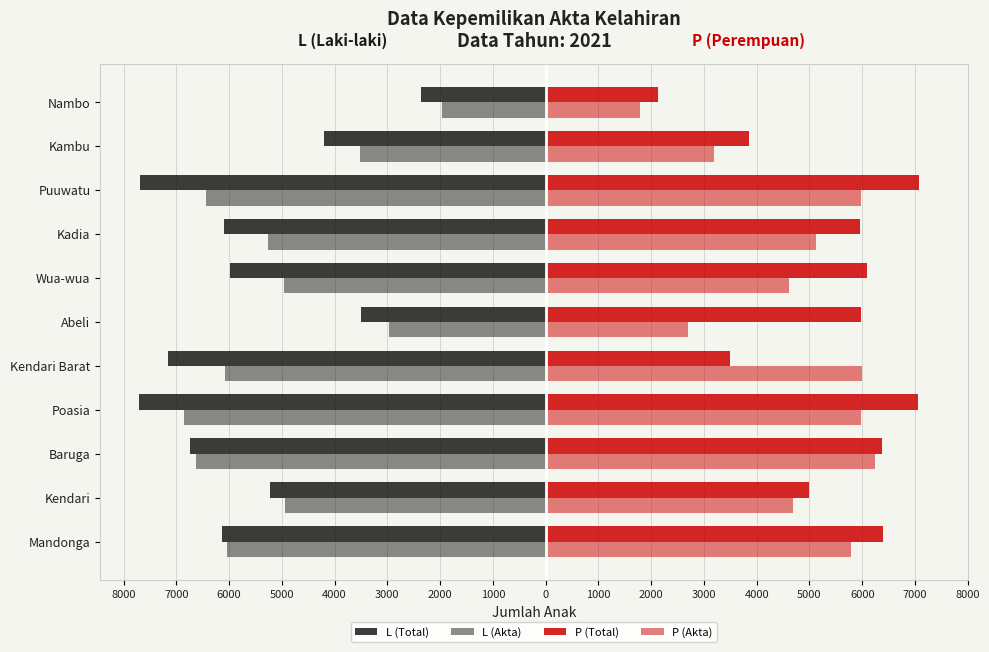

What are all the series names shown in the legend?

L (Total), L (Akta), P (Total), P (Akta)